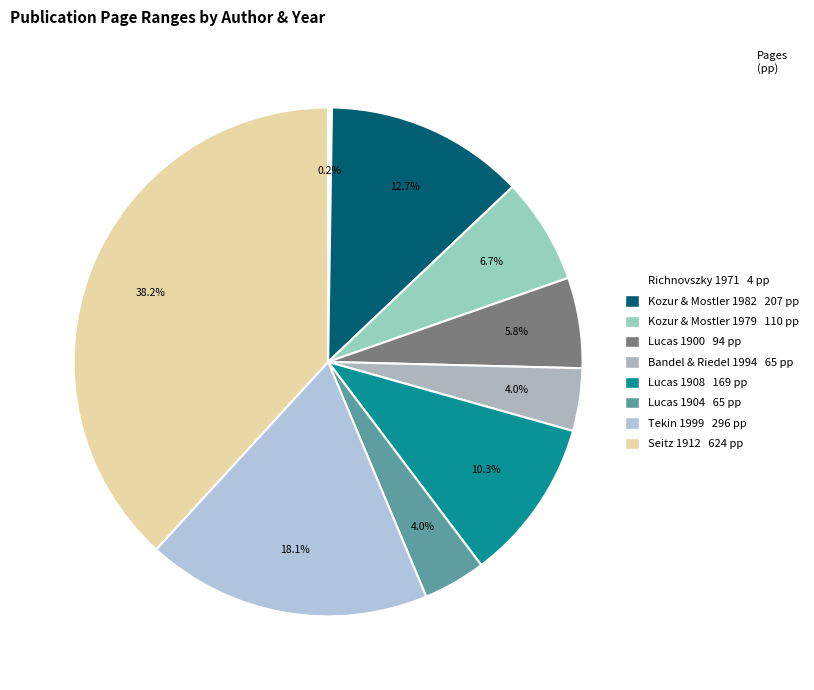

To the nearest percent, what percentage of the pie is Lucas 1900?

6%